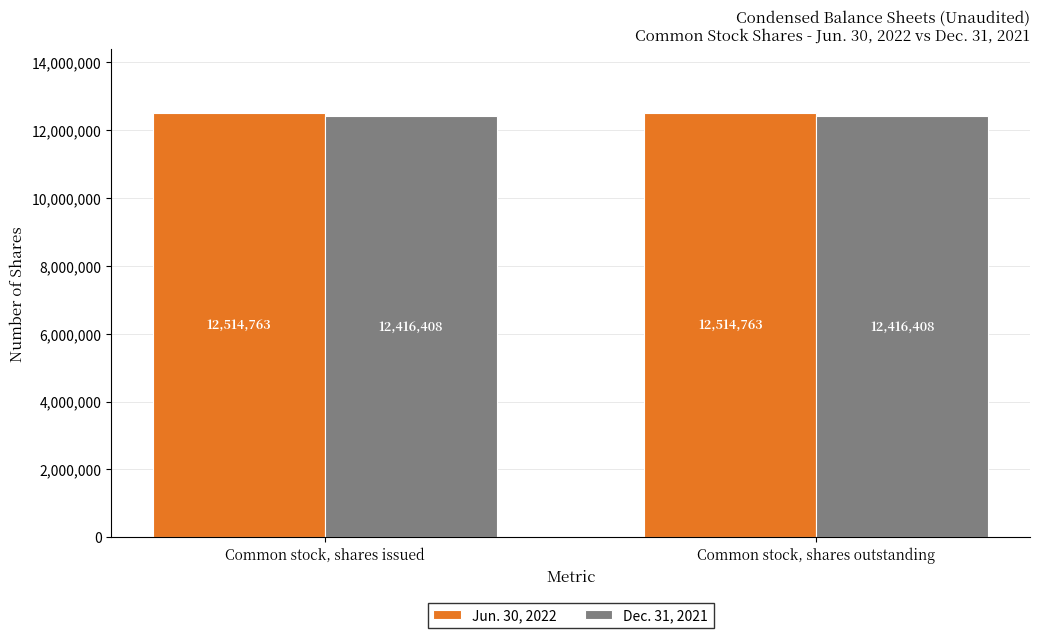

What is the spread (max minus min) of values at Common stock, shares issued?

98355